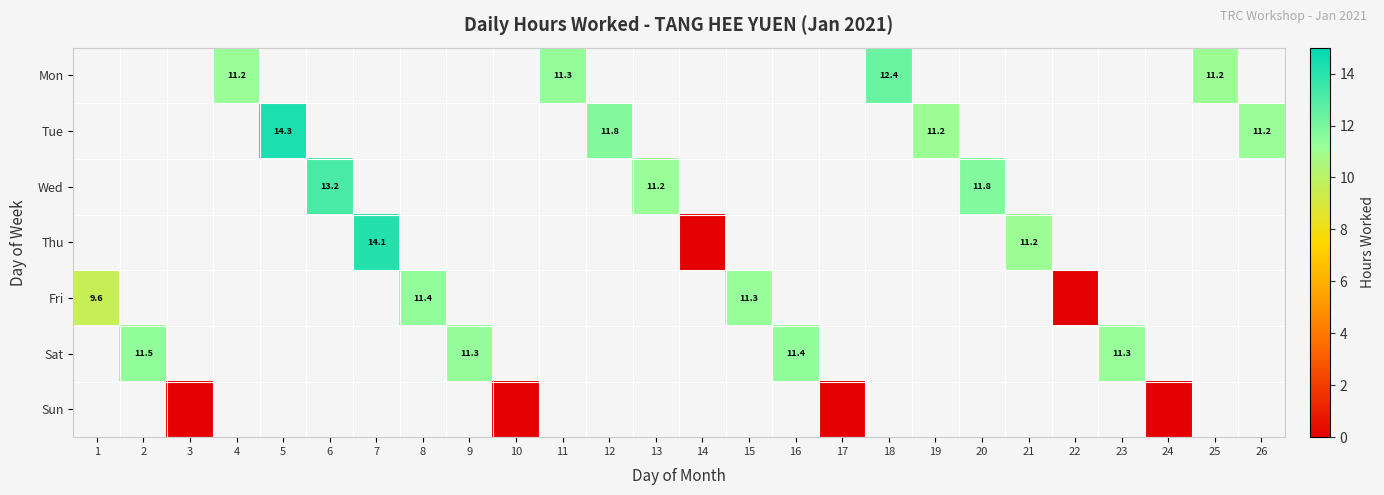

Which has a higher value, 26 or 12?

12